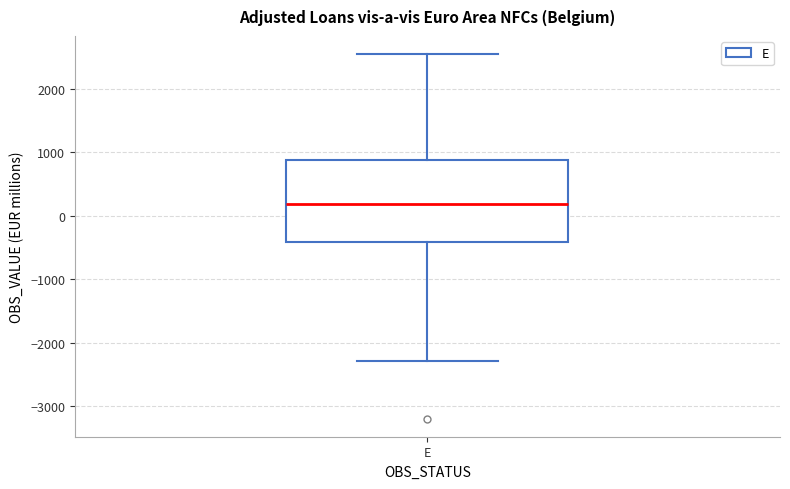

Read this box plot against the y-axis: the position of the median line, the range covered by the box, and the ends of both whiskers. The values are not printed on the chart, so give them approximately, as read against the axis.

median 200, box -400 to 900, whiskers -2300 to 2500